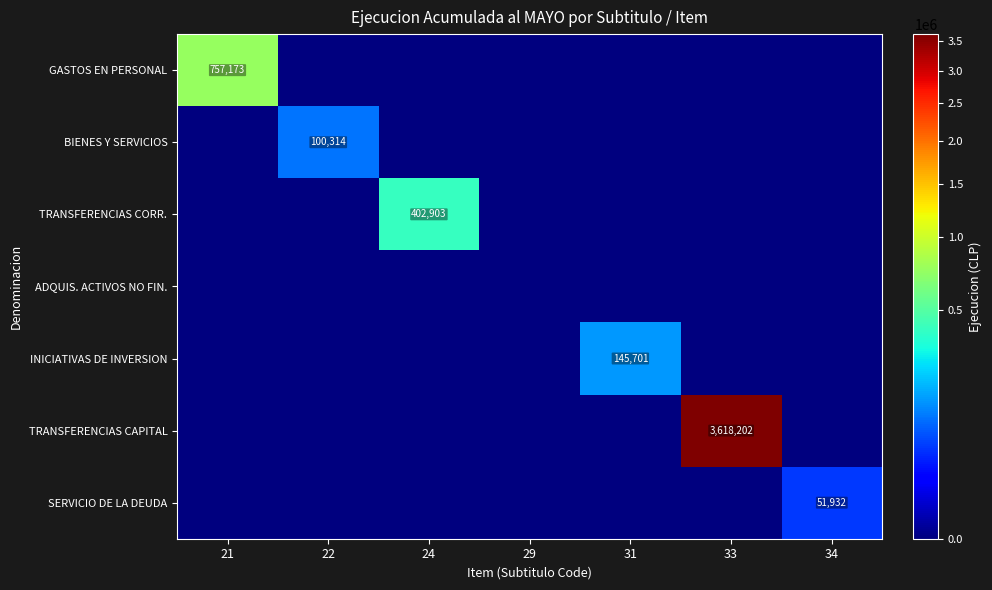

True or false: BIENES Y SERVICIOS has a value of 158552 at 22.

False